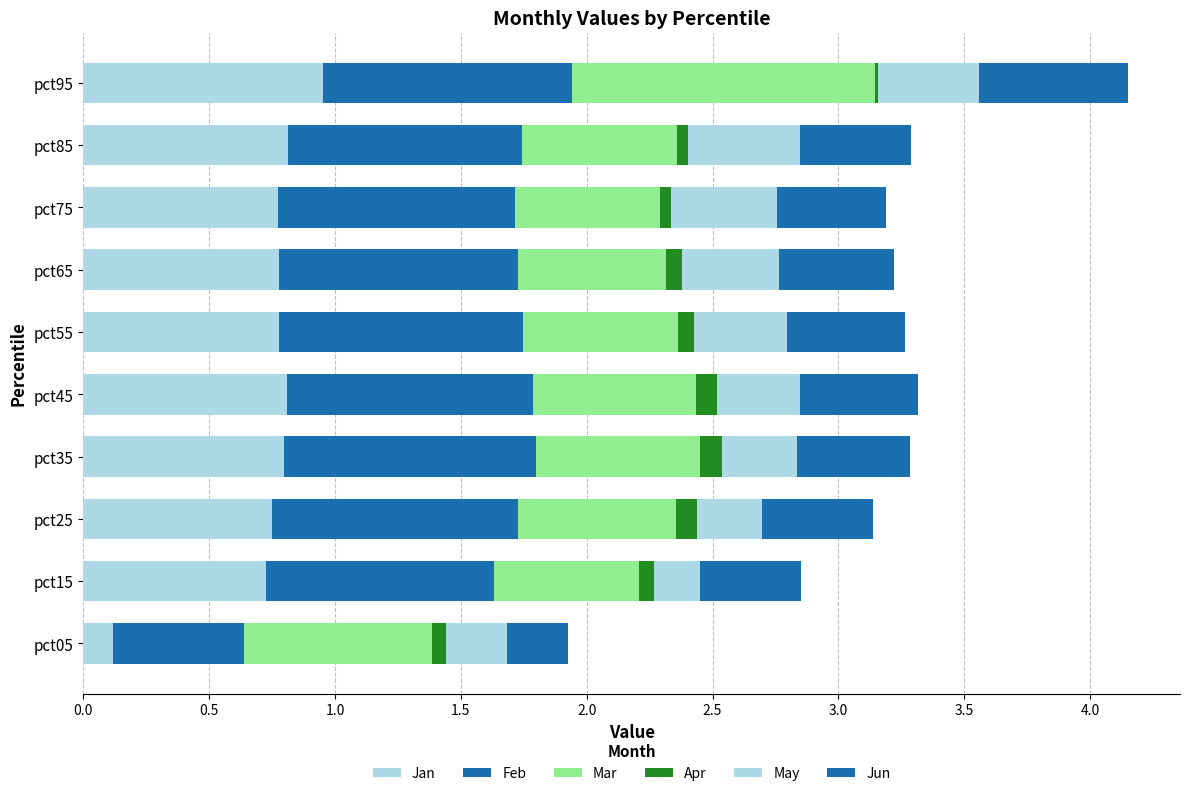

List the series in order of their peak value, lowest first.

Apr, May, Jun, Jan, Feb, Mar